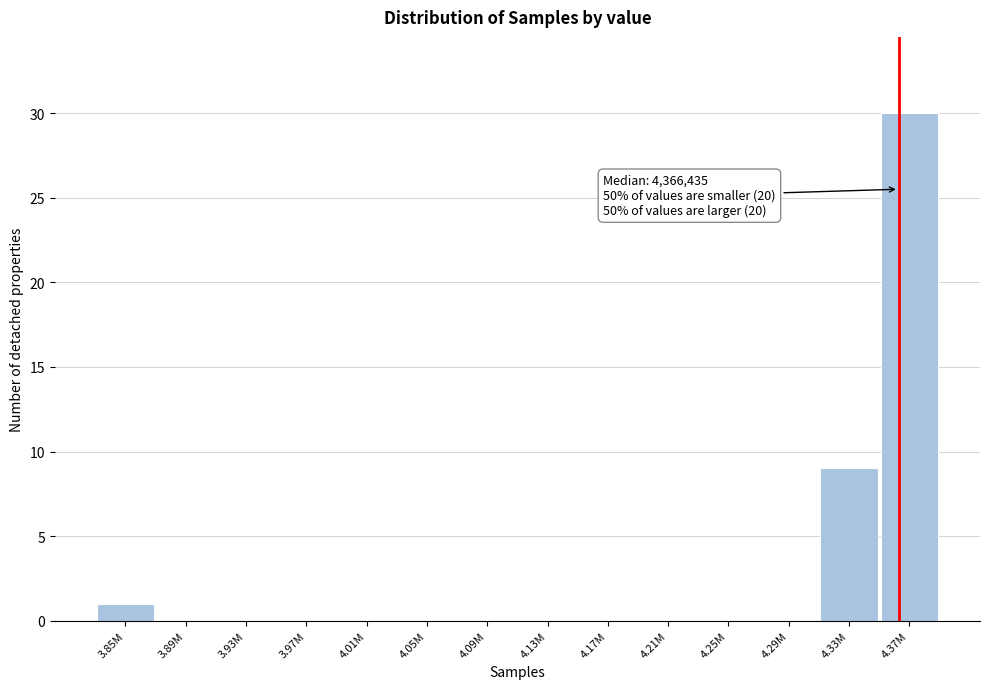

Reading right to left, list all the values displayed in this chart.

4.37M=30	4.33M=9	4.29M=0	4.25M=0	4.21M=0	4.17M=0	4.13M=0	4.09M=0	4.05M=0	4.01M=0	3.97M=0	3.93M=0	3.89M=0	3.85M=1